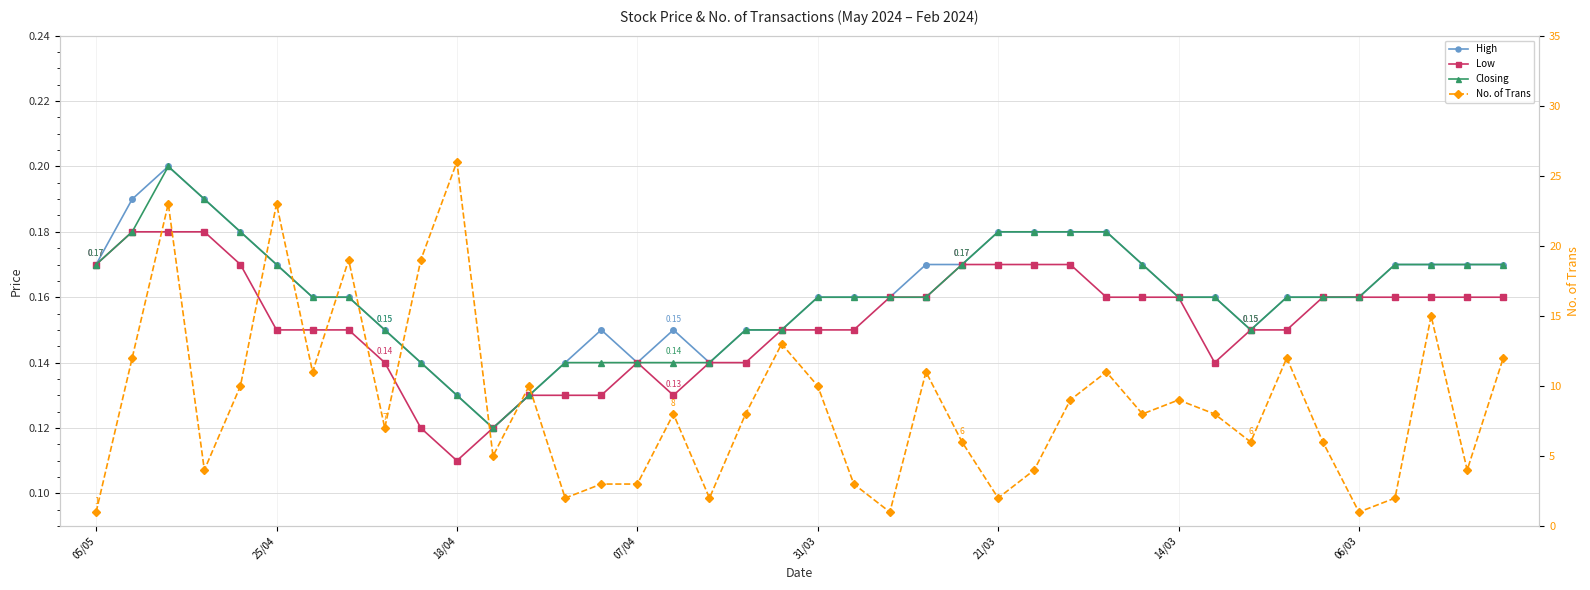

Does the chart have visible grid lines?

Yes